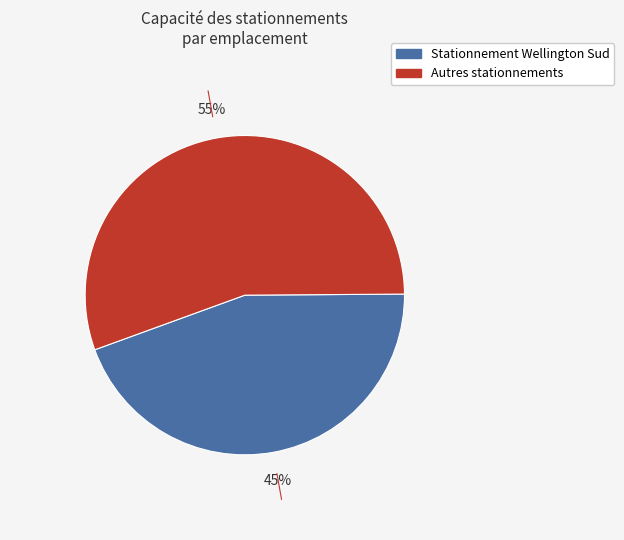

To the nearest percent, what is the average slice percentage?

50%